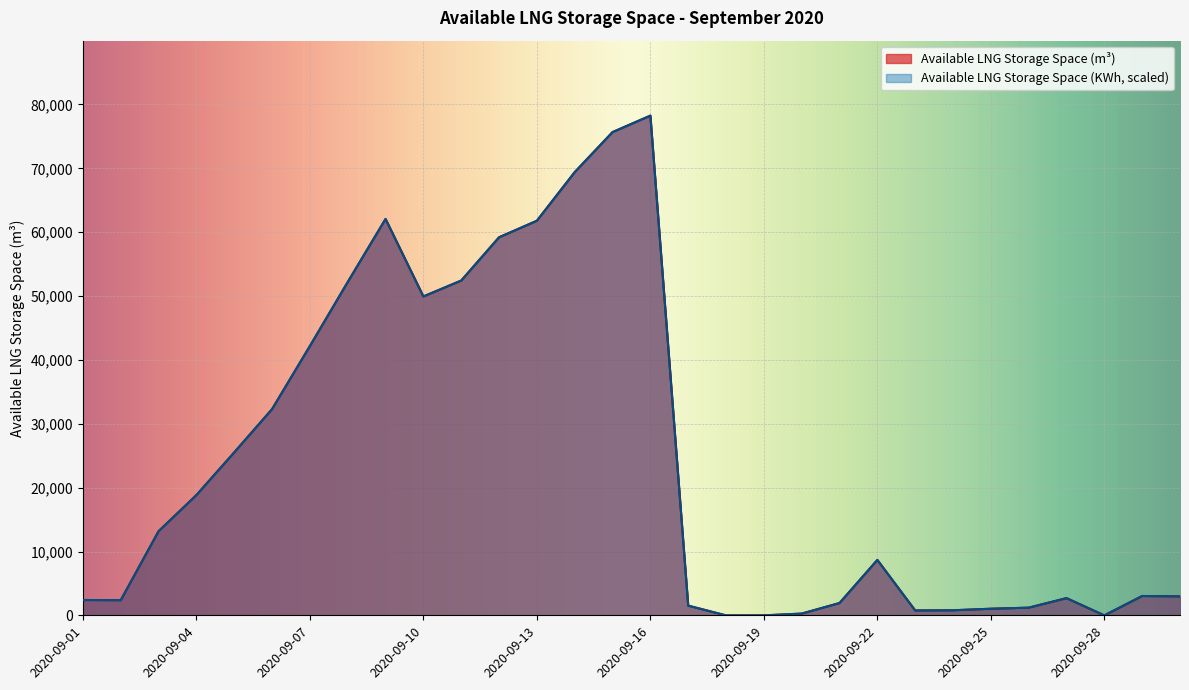

Is the value of Available LNG Storage Space (KWh/1e6) at 2020-09-30 greater than the value of Available LNG Storage Space (m3) at 2020-09-22?

No